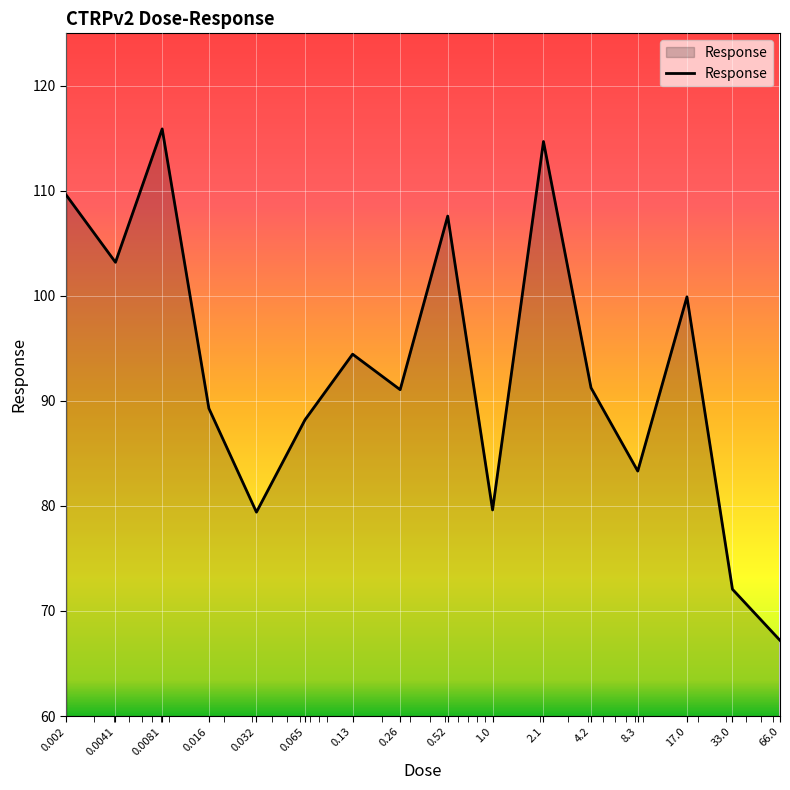

What is the difference between the maximum and minimum values?

48.7